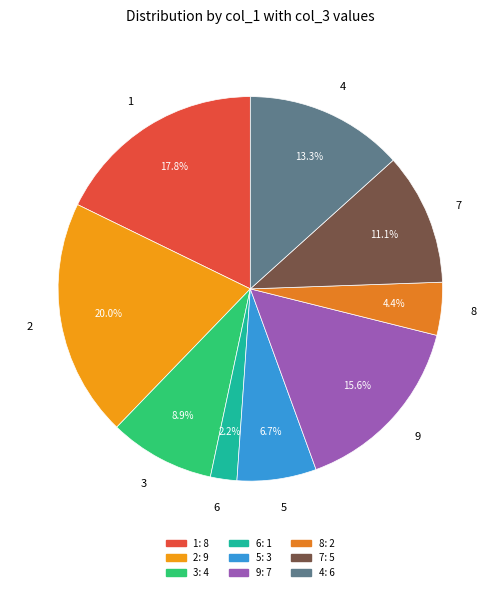

Which slice is the largest?

2